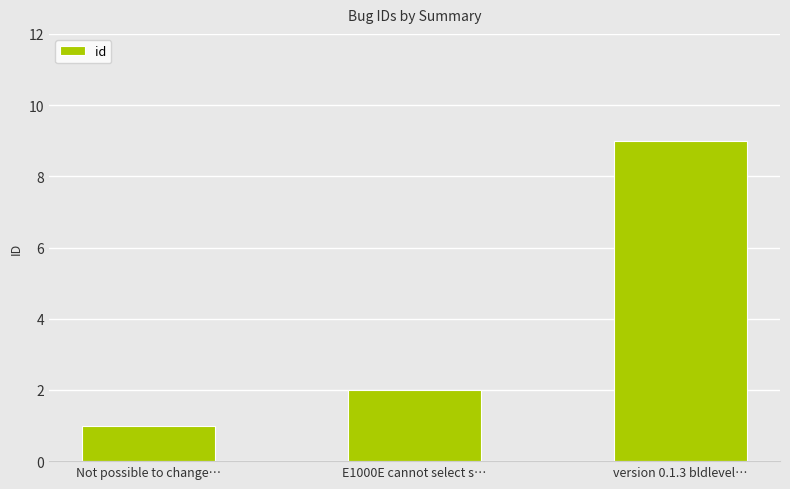

Between E1000E cannot select s… and version 0.1.3 bldlevel…, which is larger?

version 0.1.3 bldlevel…